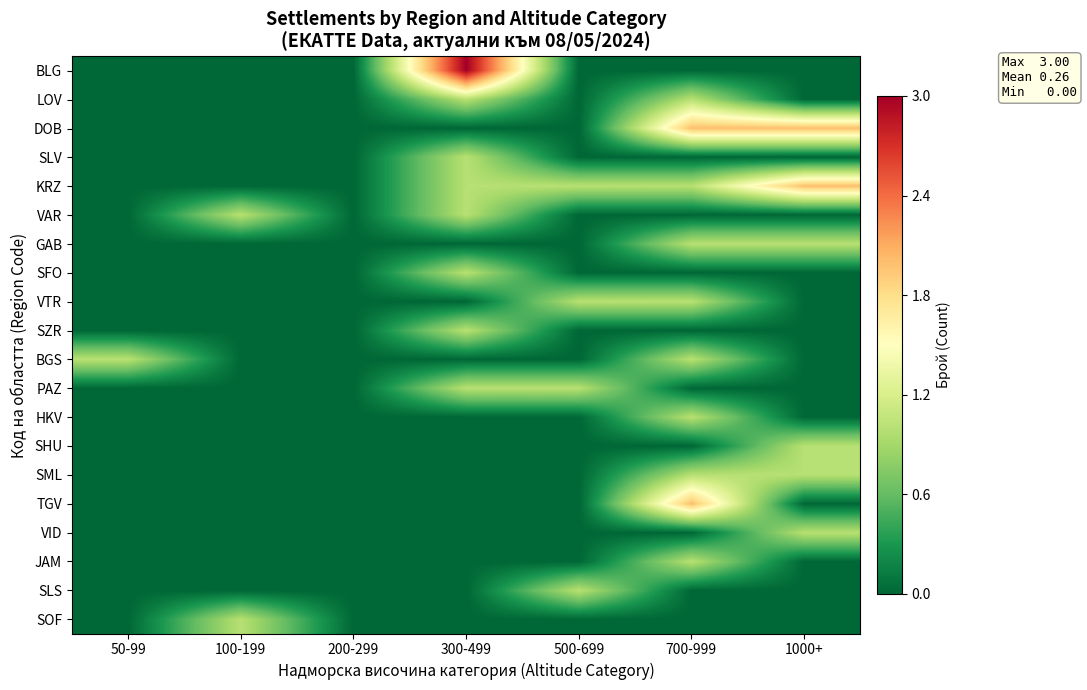

At which category is the sum across all series the highest?

700-999